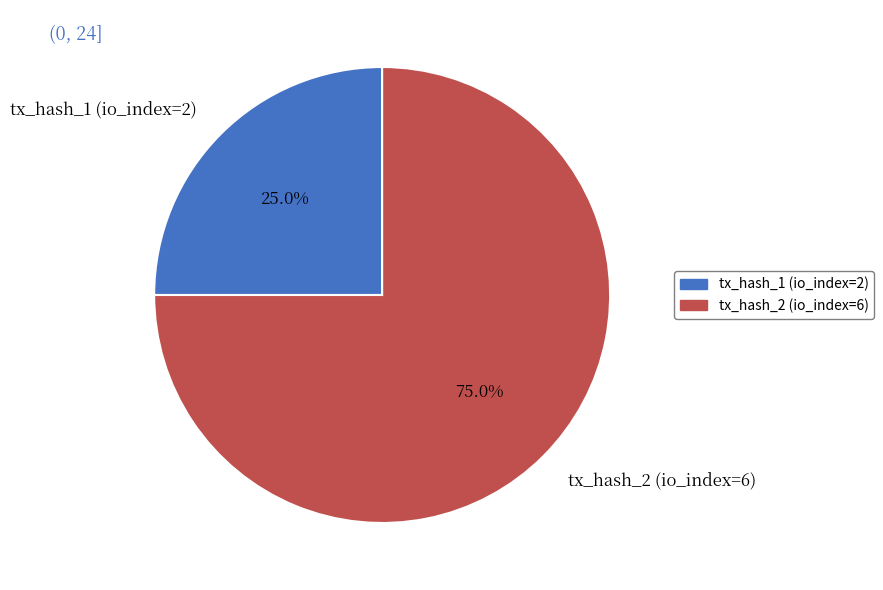

The tx_hash_1 (io_index=2) slice represents 25% of the pie. True or false?

True